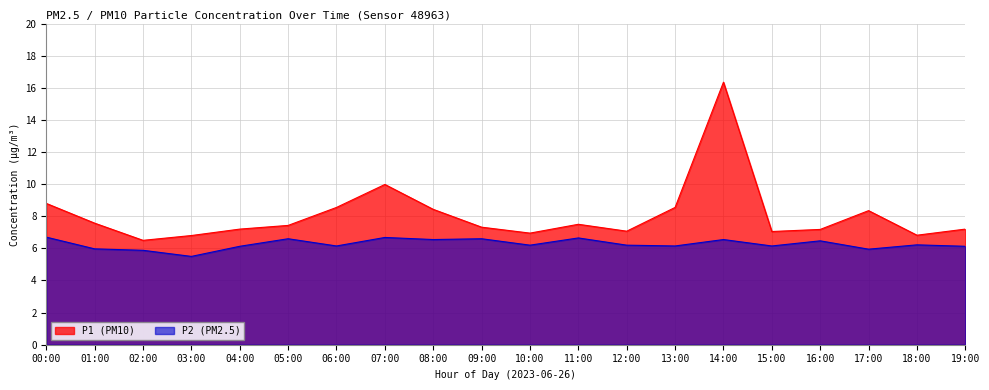

Reading left to right, list all the values displayed in this chart.

P1: 00:00=8.8	01:00=7.6	02:00=6.5	03:00=6.8	04:00=7.2	05:00=7.4	06:00=8.6	07:00=10.0	08:00=8.4	09:00=7.3	10:00=7.0	11:00=7.5	12:00=7.1	13:00=8.6	14:00=16.4	15:00=7.0	16:00=7.2	17:00=8.3	18:00=6.8	19:00=7.2
P2: 00:00=6.7	01:00=6.0	02:00=5.9	03:00=5.5	04:00=6.1	05:00=6.6	06:00=6.2	07:00=6.7	08:00=6.5	09:00=6.6	10:00=6.2	11:00=6.7	12:00=6.2	13:00=6.2	14:00=6.5	15:00=6.2	16:00=6.5	17:00=6.0	18:00=6.2	19:00=6.1